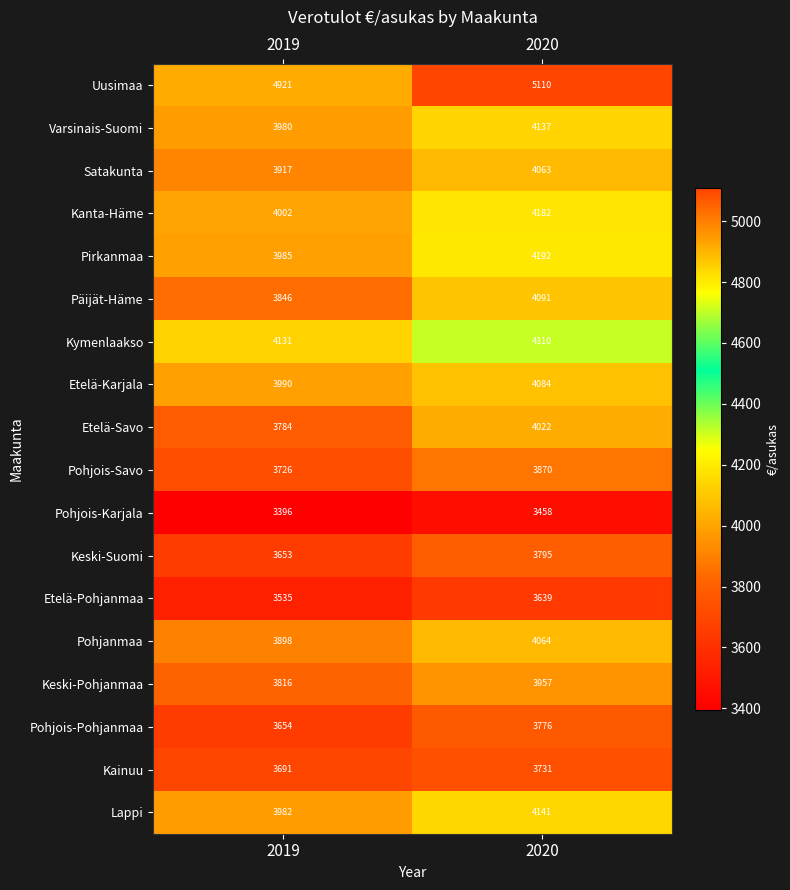

At 2019, list the series in order from smallest to largest.

Pohjois-Karjala, Etelä-Pohjanmaa, Keski-Suomi, Pohjois-Pohjanmaa, Kainuu, Pohjois-Savo, Etelä-Savo, Keski-Pohjanmaa, Päijät-Häme, Pohjanmaa, Satakunta, Varsinais-Suomi, Lappi, Pirkanmaa, Etelä-Karjala, Kanta-Häme, Kymenlaakso, Uusimaa